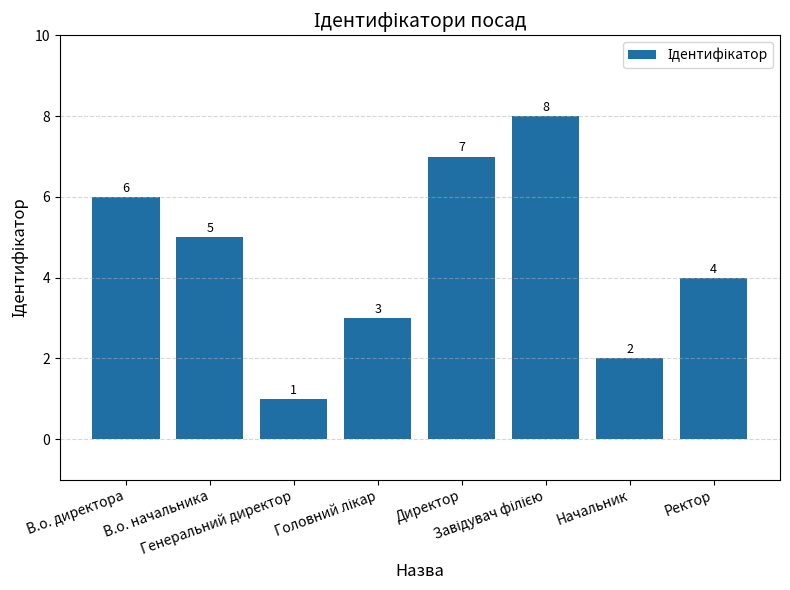

How many data points are less than 5?

4